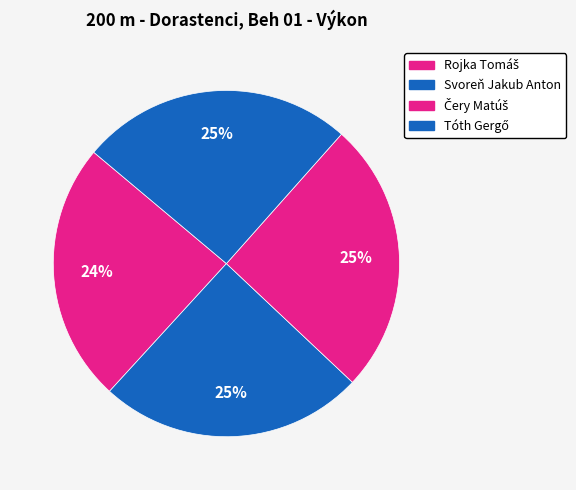

To the nearest percent, what is the difference between the largest and smallest slice percentages?

1%